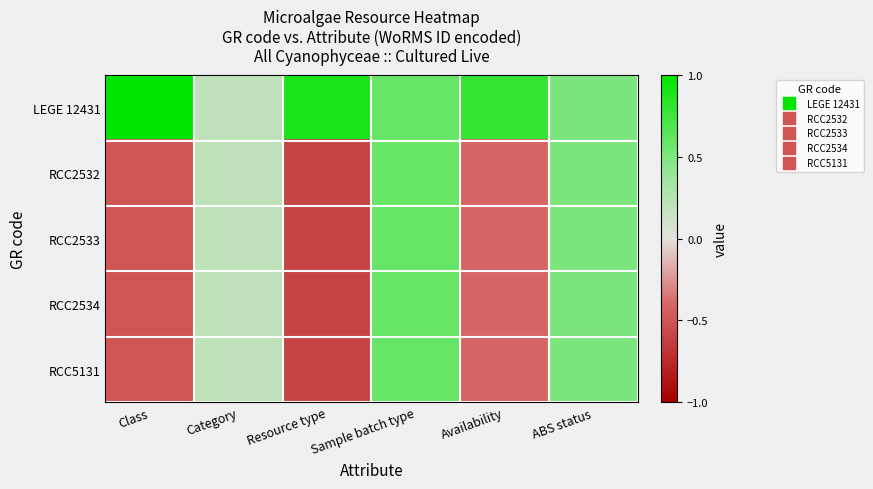

At how many categories does at least one series exceed 0?

6